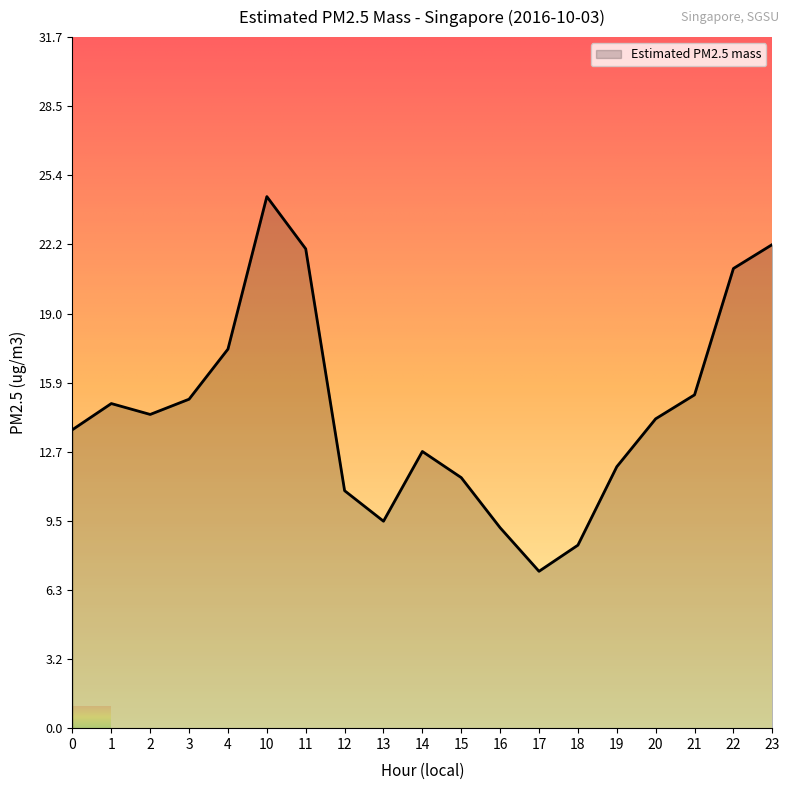

True or false: the data shows 22.2 at 23.

True